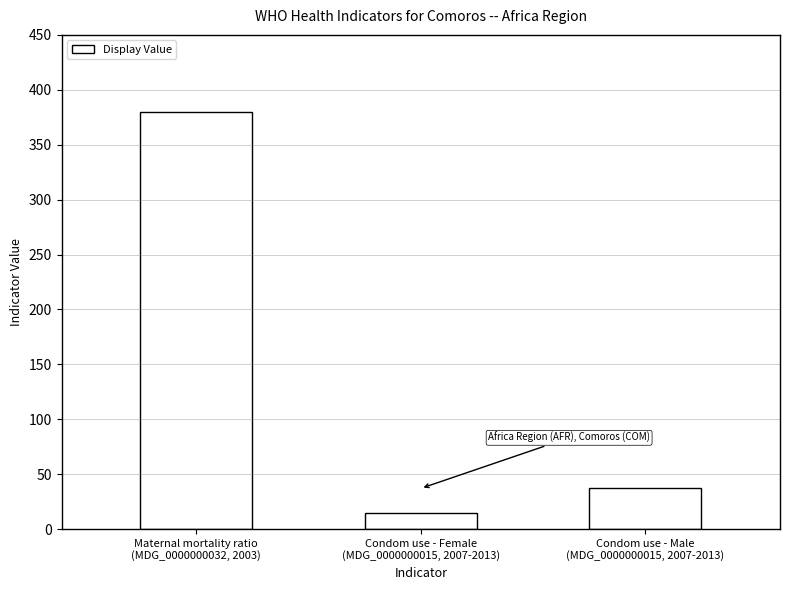

What is the sum of the values at Condom use - Male
(MDG_0000000015, 2007-2013) and Condom use - Female
(MDG_0000000015, 2007-2013)?

52